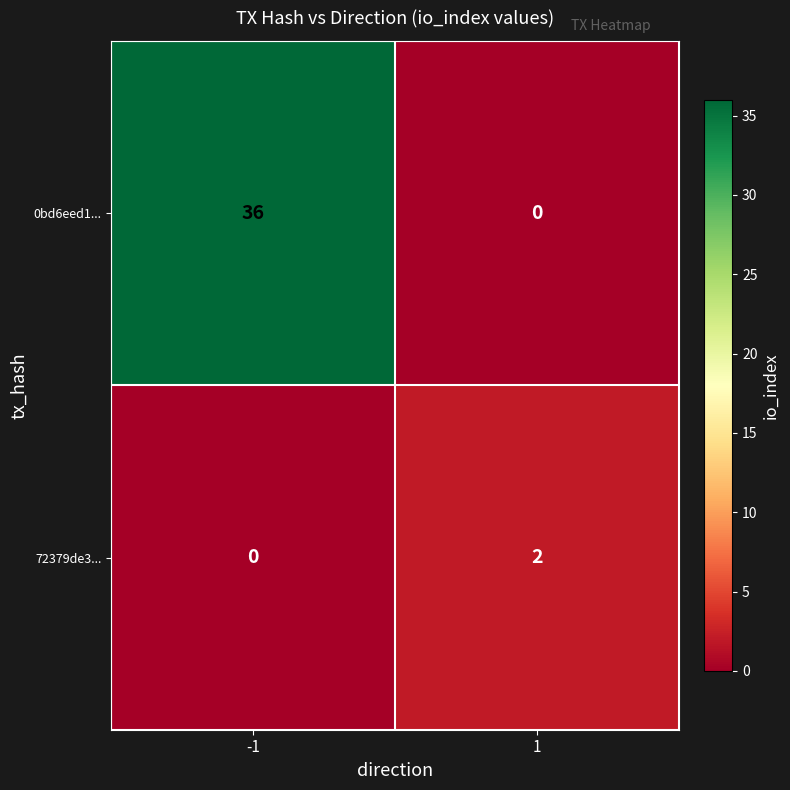

Between -1 and 1, which series saw the biggest shift?

0bd6eed1...